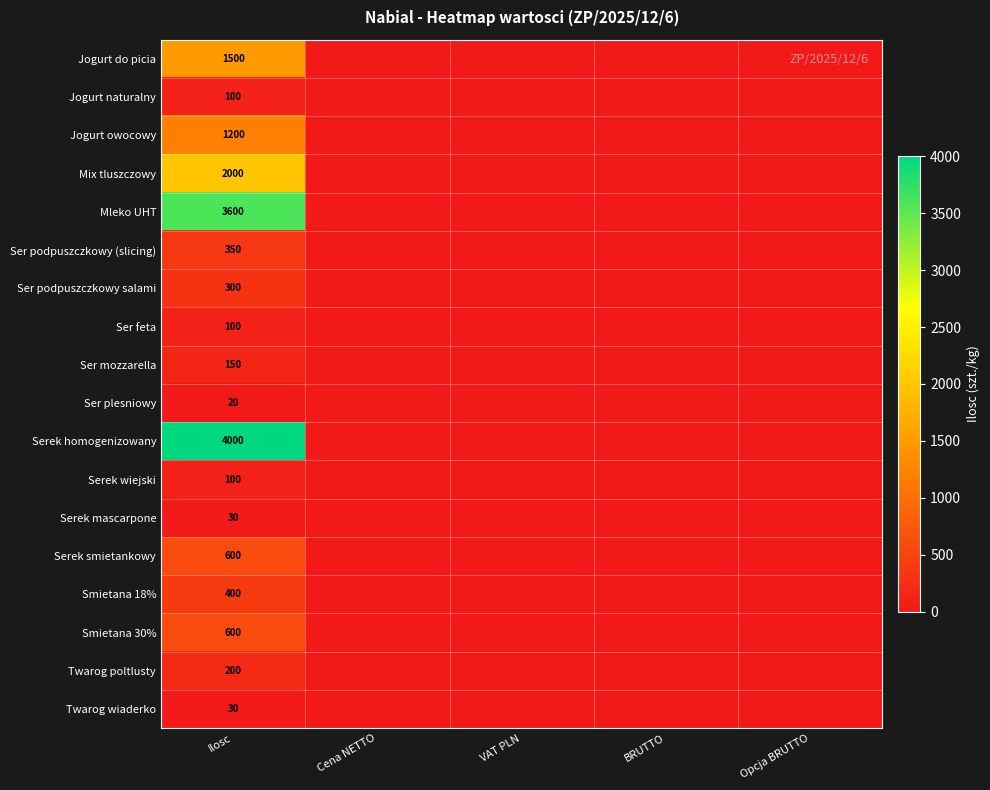

The value of Serek homogenizowany at Ilosc is 6081. True or false?

False